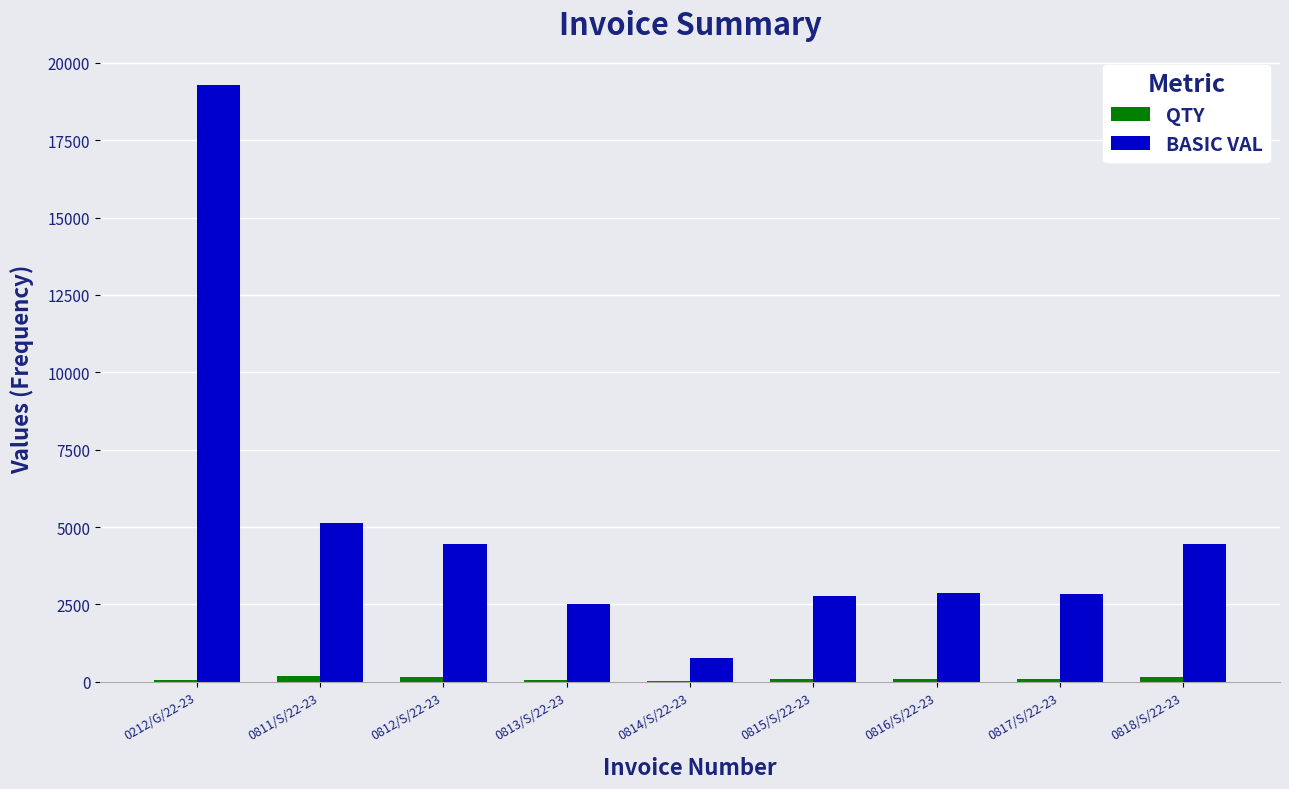

How many distinct data groups are displayed?

2